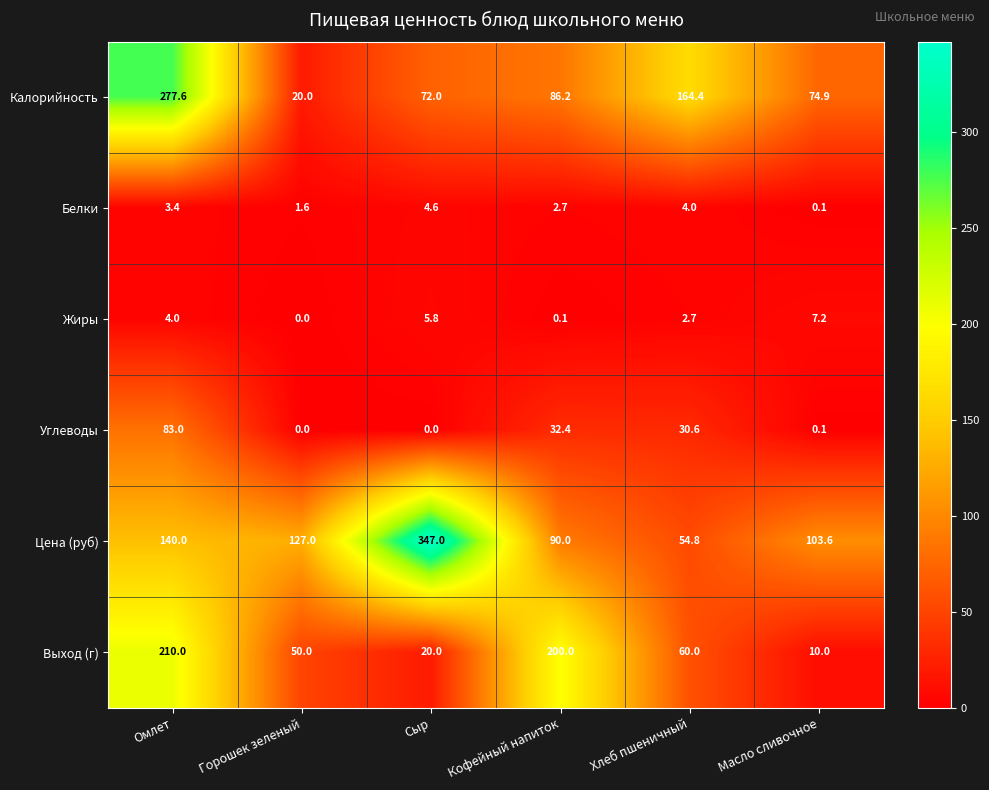

Which category has the highest value in the Цена (руб) series?

Сыр